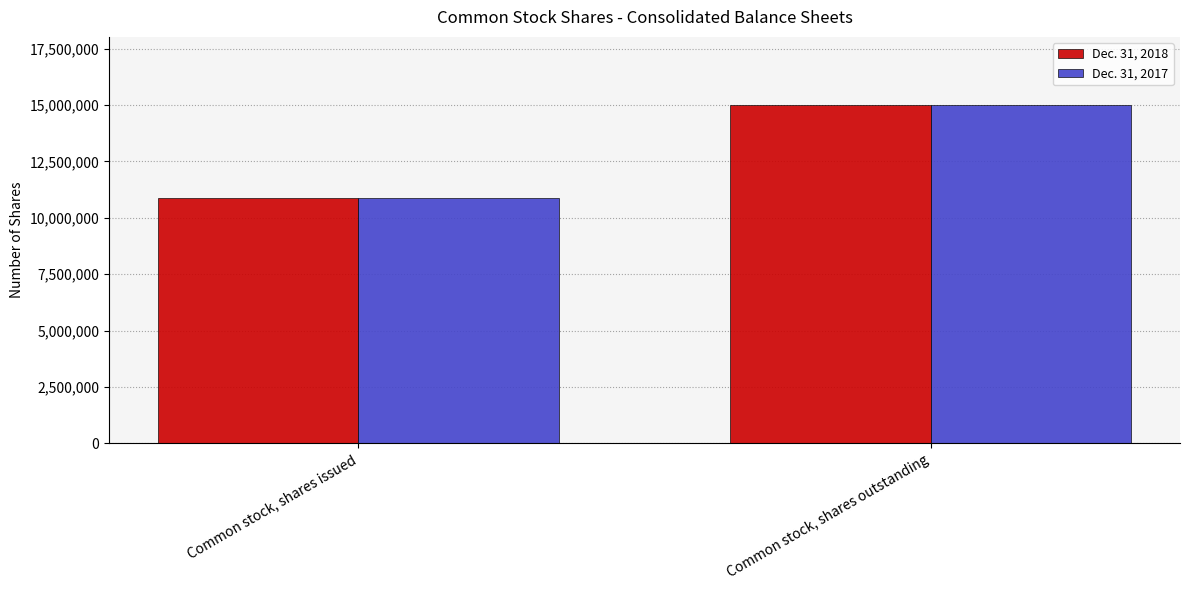

At how many categories does at least one series exceed 14631551?

1